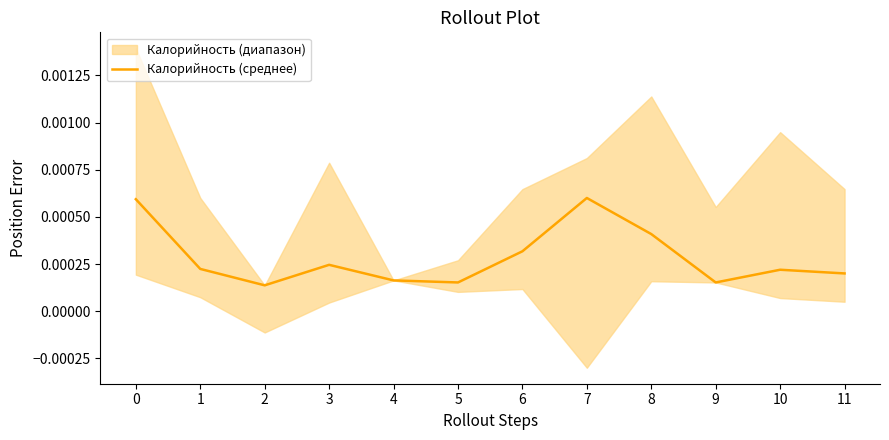

List the labels in order of value, smallest first.

2, 5, 9, 4, 11, 10, 1, 3, 6, 8, 0, 7